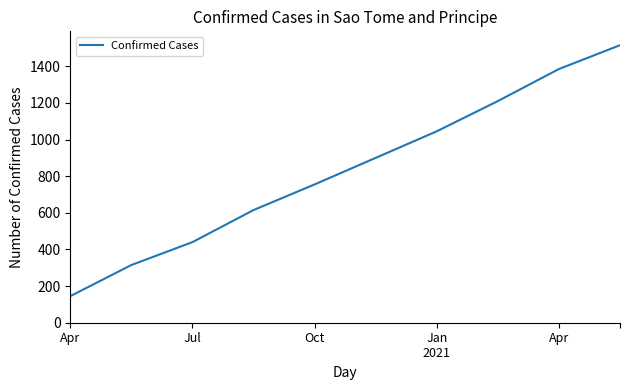

What is the maximum value shown in the chart?

1515